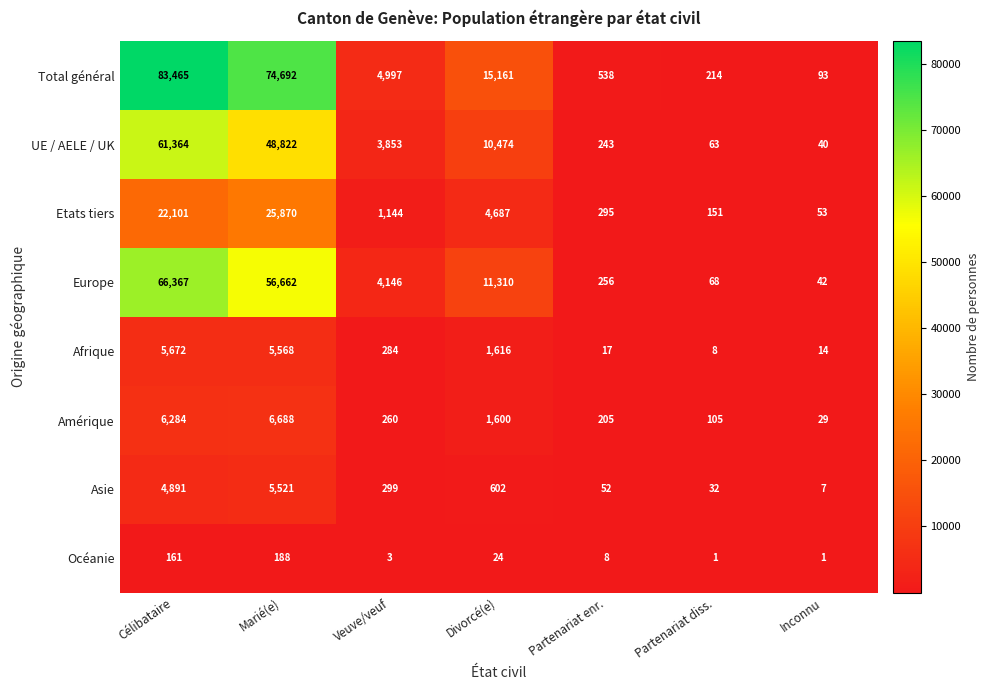

At which label does Amérique reach its minimum?

Inconnu